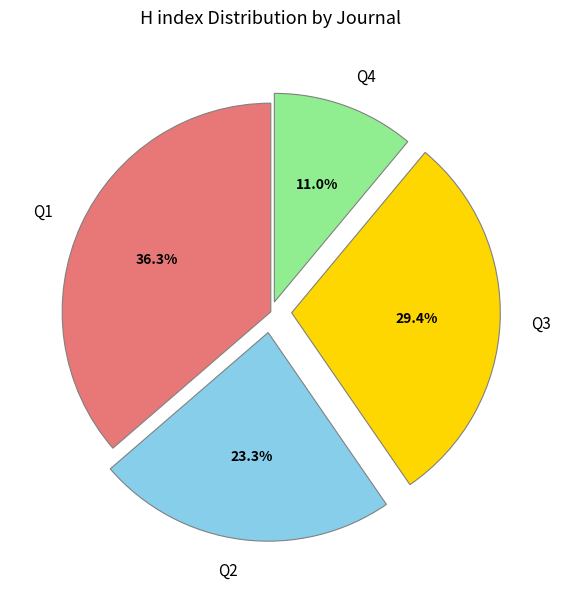

Rank the categories by value from highest to lowest.

Q1, Q3, Q2, Q4